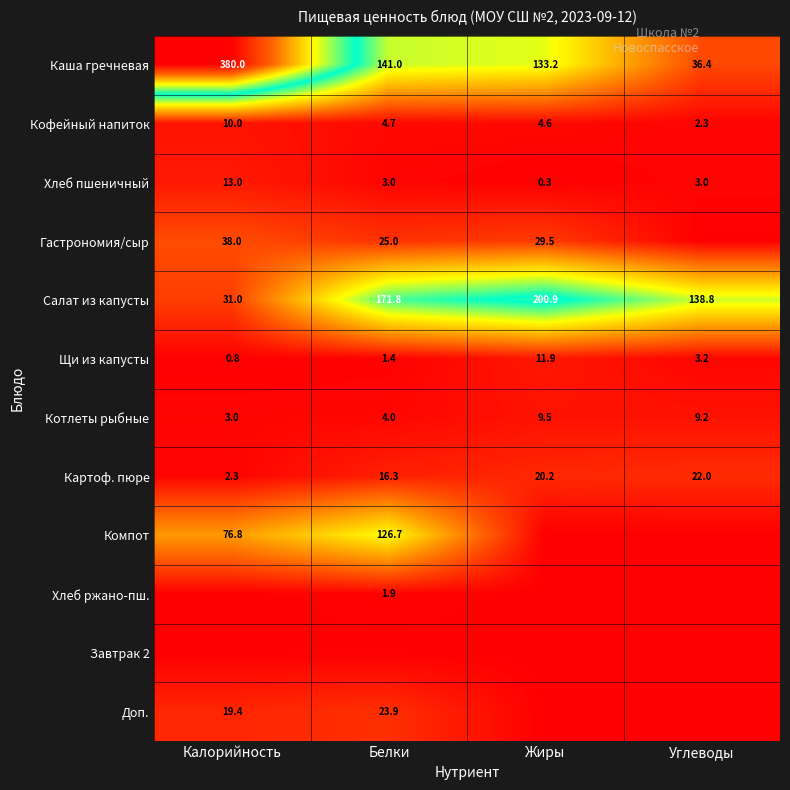

Which category has the highest value in the Картоф. пюре series?

Углеводы